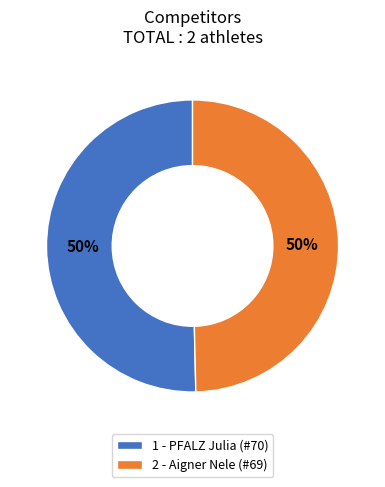

Combined, do 2 - Aigner Nele (#69) and 1 - PFALZ Julia (#70) account for over 50%?

Yes